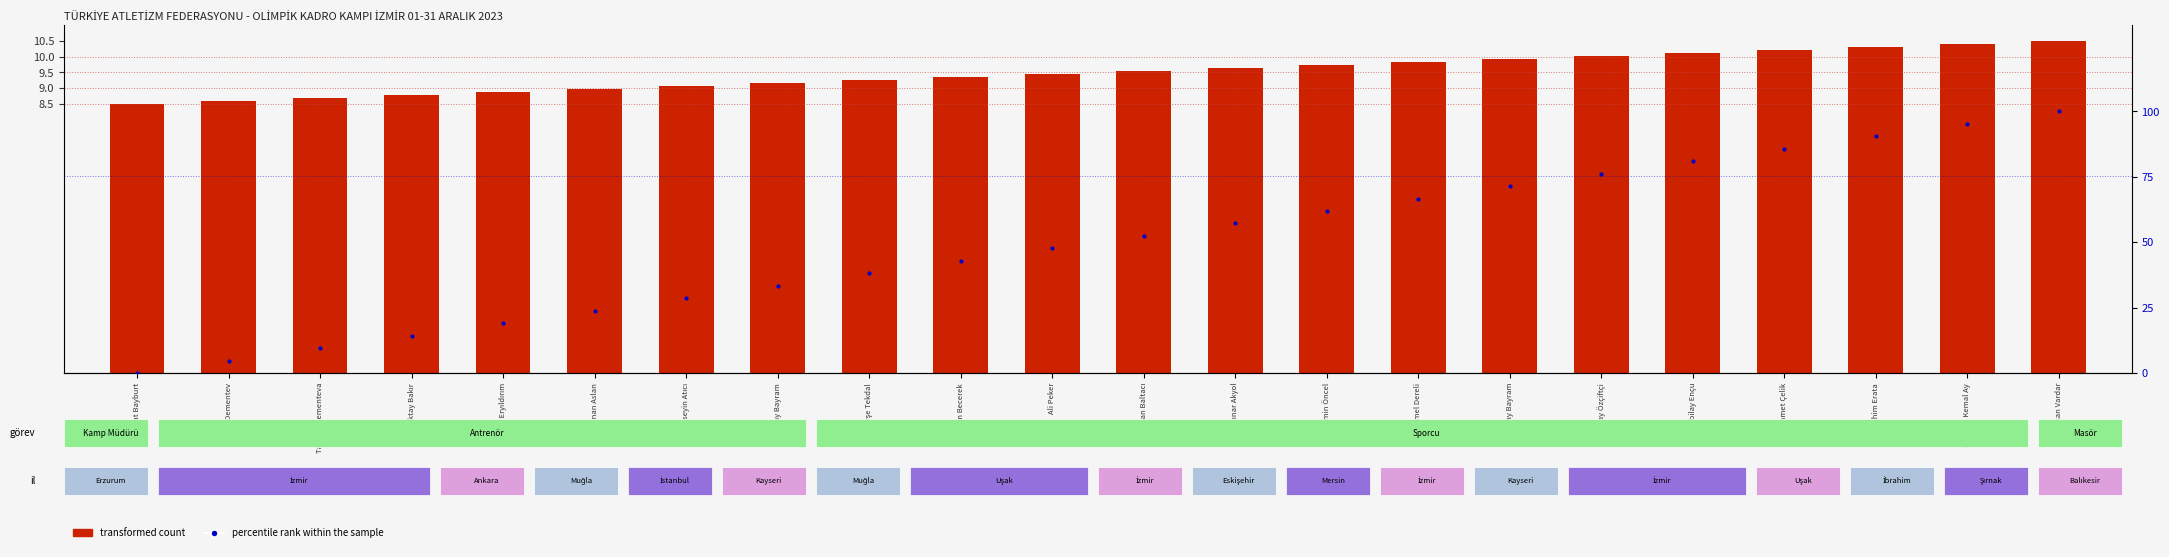

At how many categories does at least one series exceed 66?

8